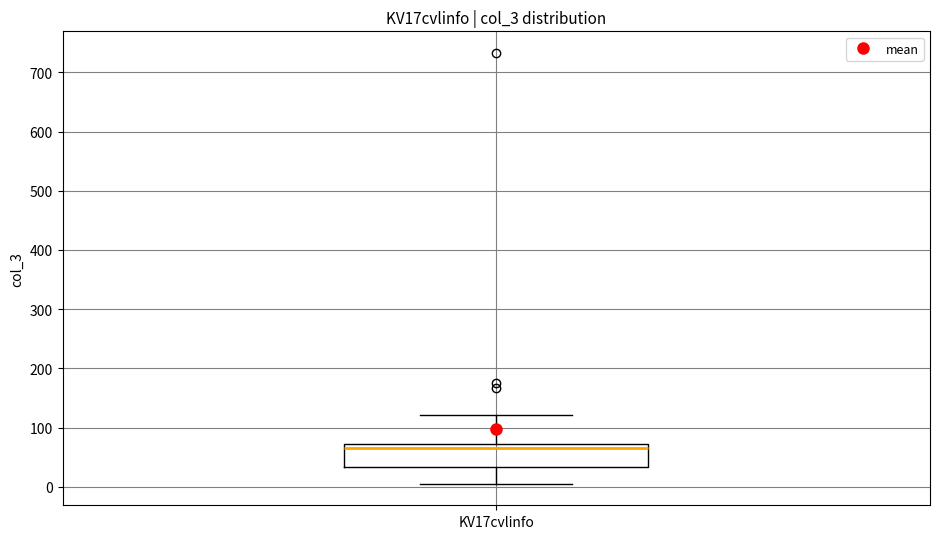

Where is the lower edge of the box for KV17cvlinfo on the y-axis? The values are not printed on the chart, so give them approximately, as read against the axis.

30